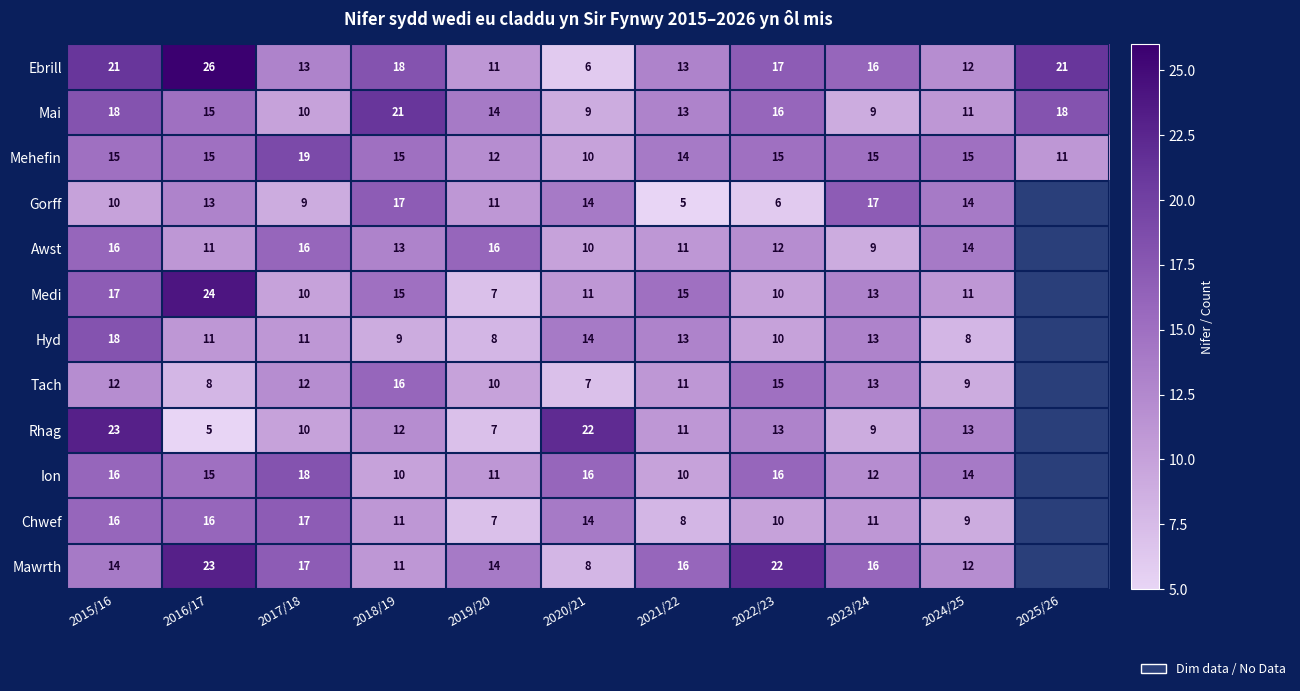

The Rhag series shows 15 at 2023/24. True or false?

False